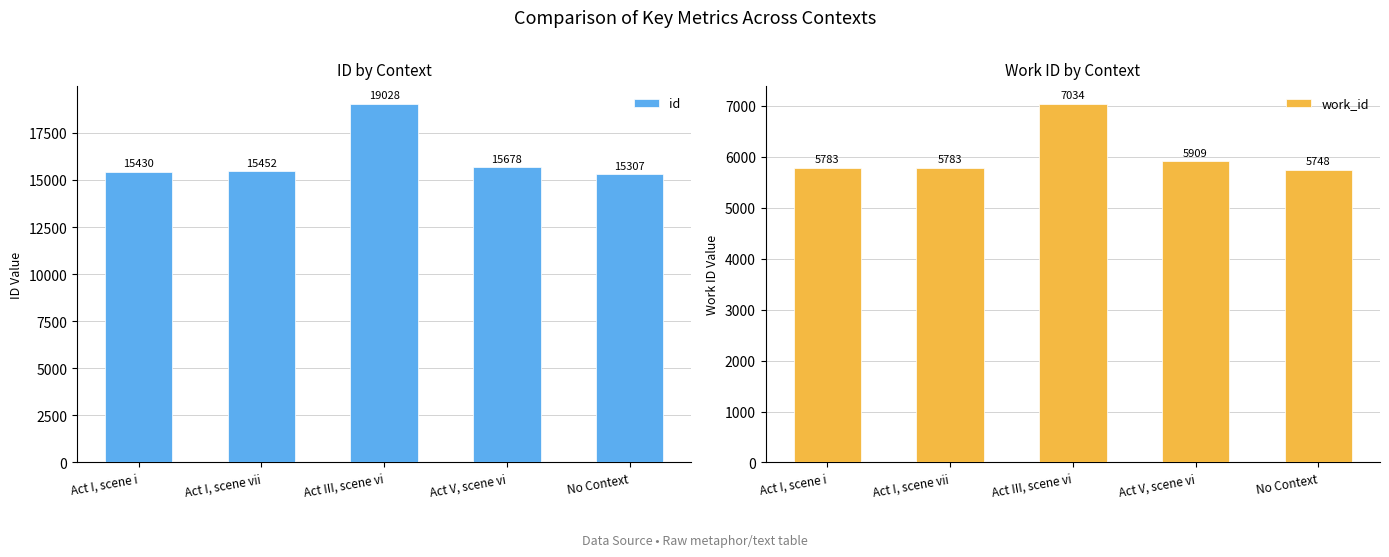

What is the total value across all series at Act V, scene vi?

21587